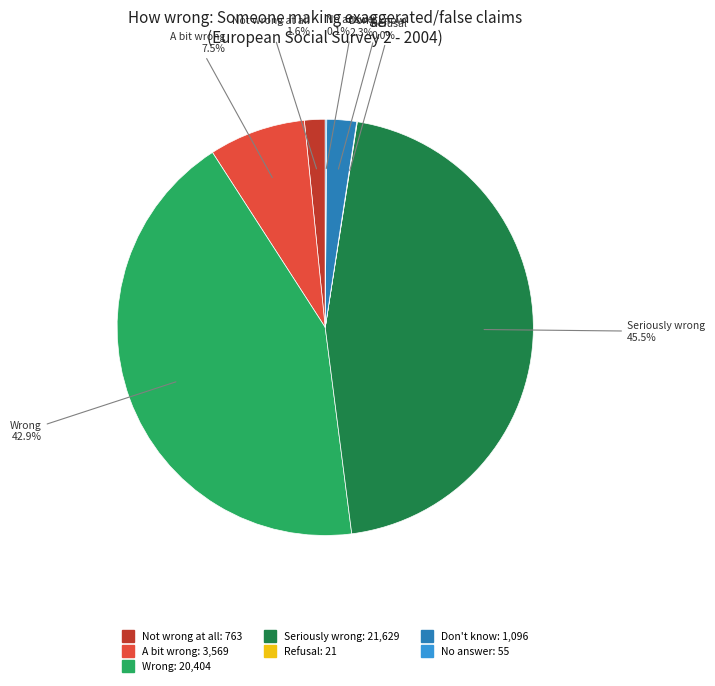

Is there any slice that represents more than half of the pie?

No